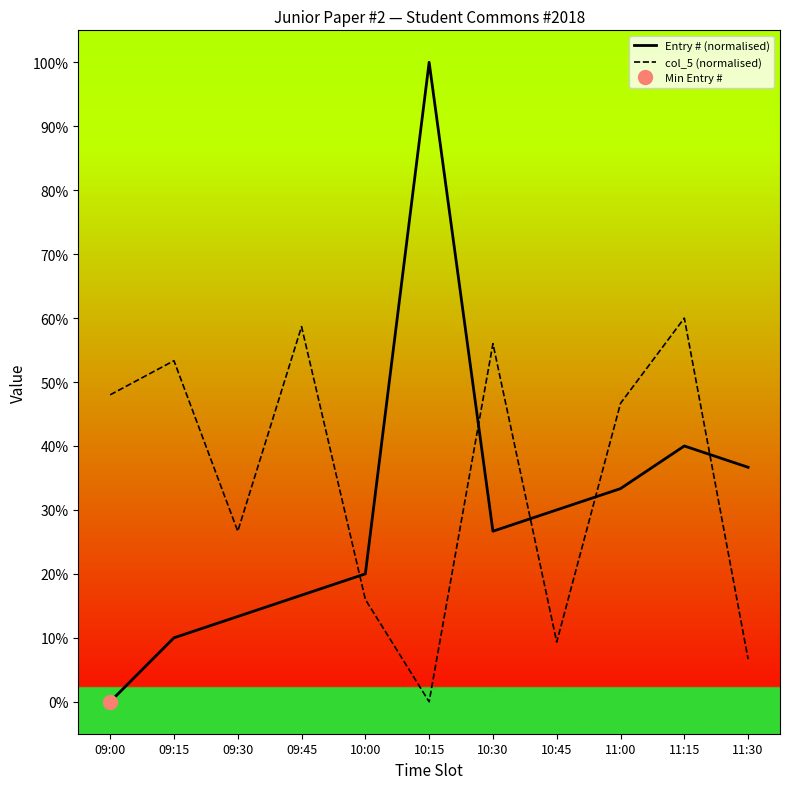

Rank the categories by col_5 (normalised) value from lowest to highest.

10:15, 11:30, 10:45, 10:00, 09:30, 11:00, 09:00, 09:15, 10:30, 09:45, 11:15